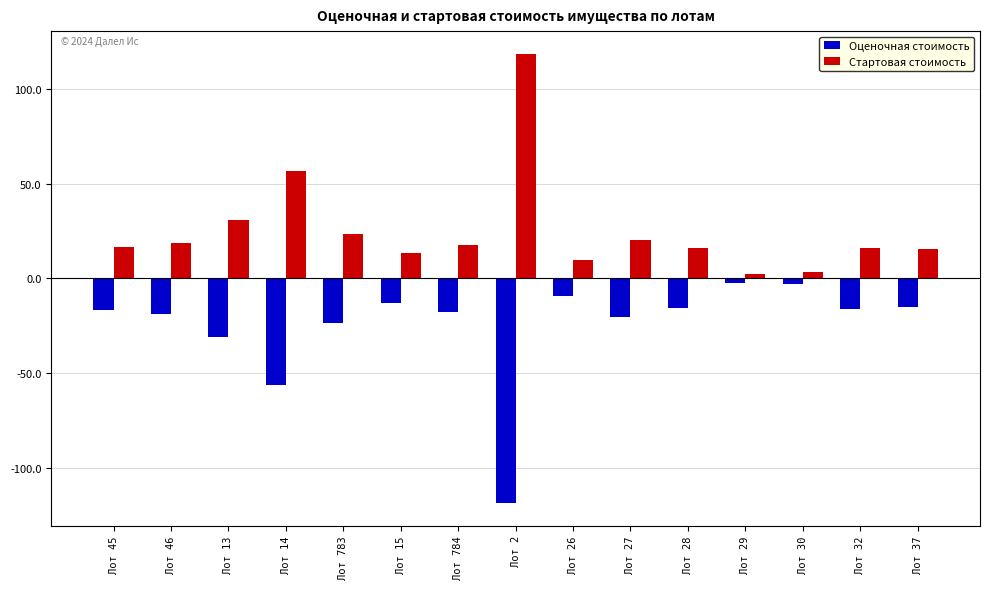

What is the difference between the highest and lowest values at Лот 26?

19.2